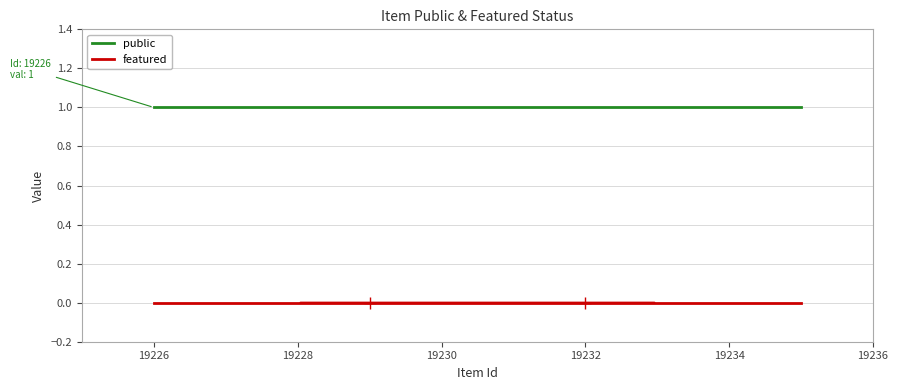

True or false: featured and public cross at least once.

False